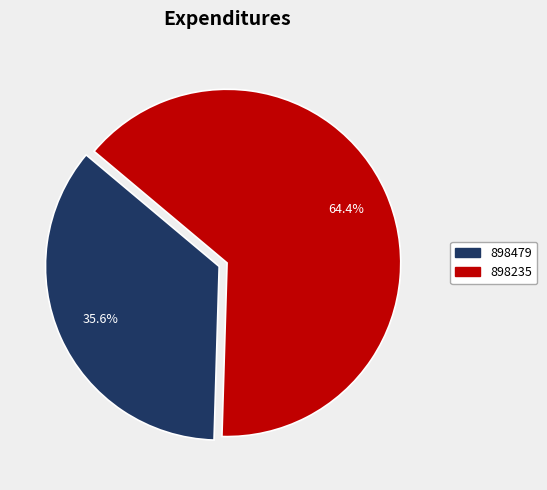

What percentage is the 898235 slice, to the nearest percent?

64%